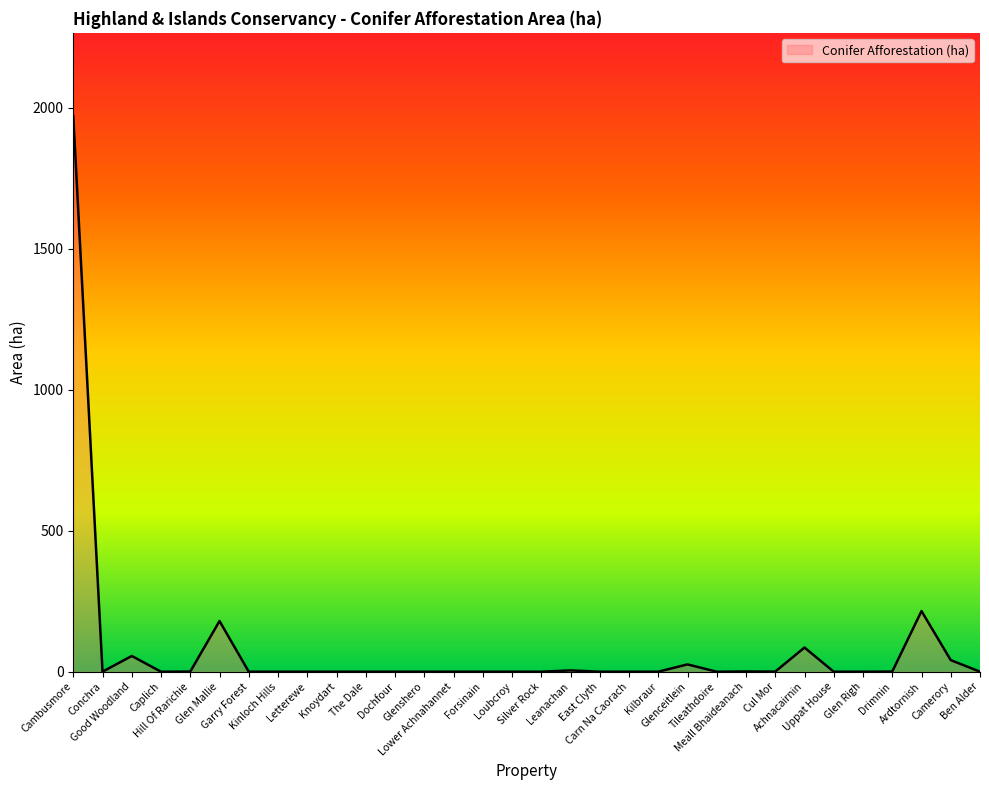

How many lines are shown in the chart?

1